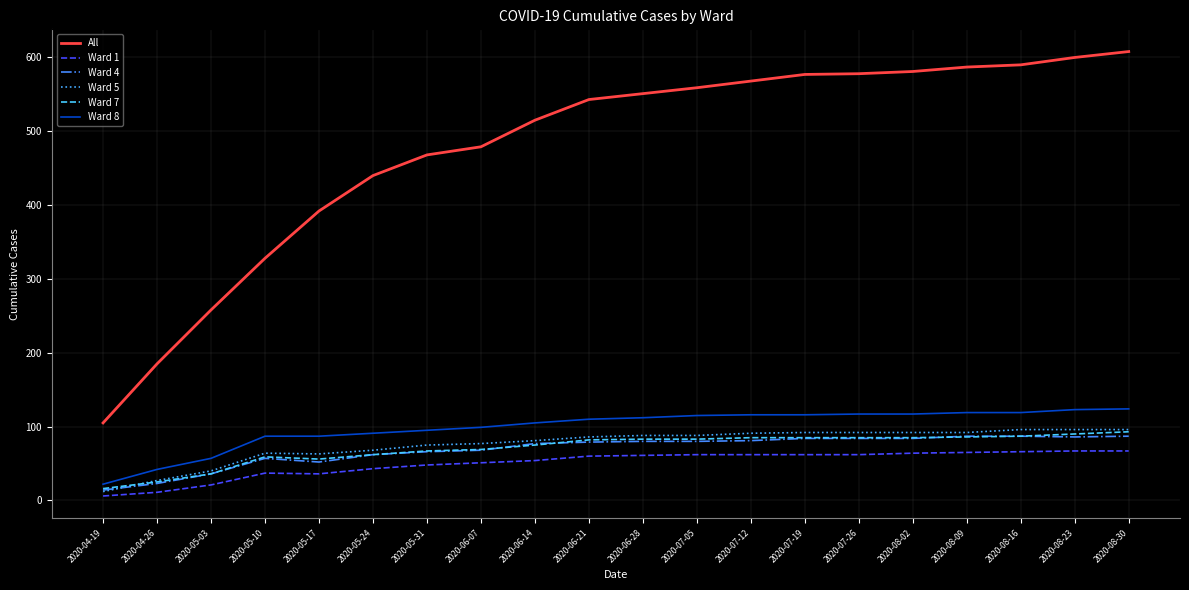

What position from the left is 2020-06-14?

9